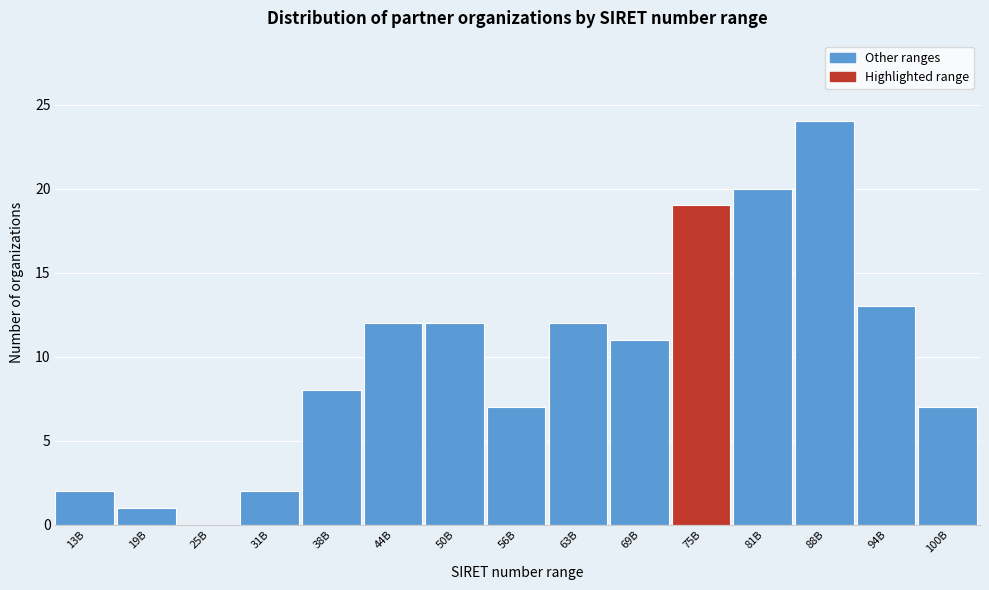

Reading right to left, what are all the values shown in this chart?

100B=7	94B=13	88B=24	81B=20	75B=19	69B=11	63B=12	56B=7	50B=12	44B=12	38B=8	31B=2	25B=0	19B=1	13B=2